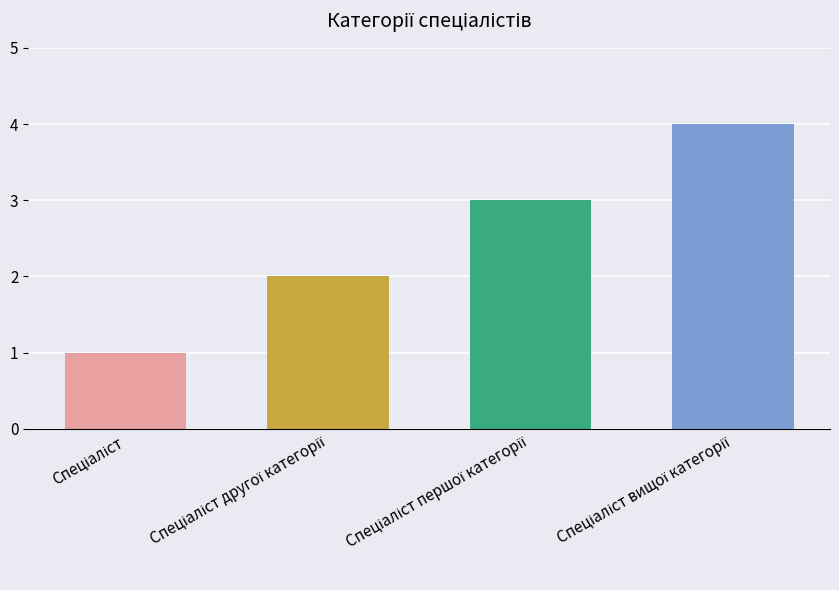

What is the greatest value displayed?

4